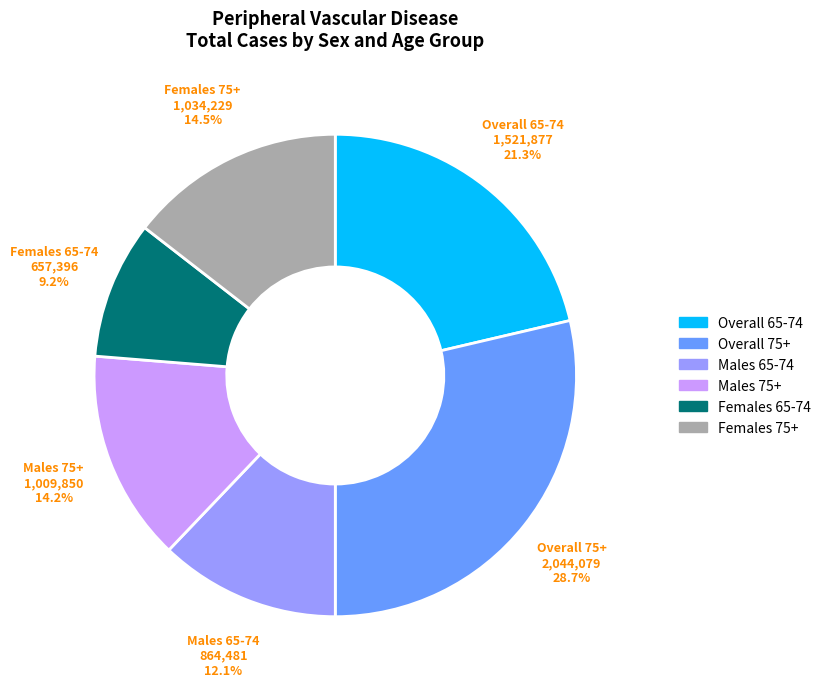

To the nearest percent, what is the combined percentage of Females 75+ and Males 65-74?

27%